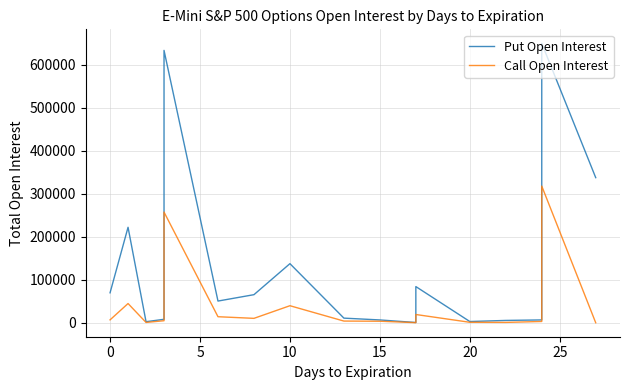

How many interior local valleys does the Put Open Interest series have?

4